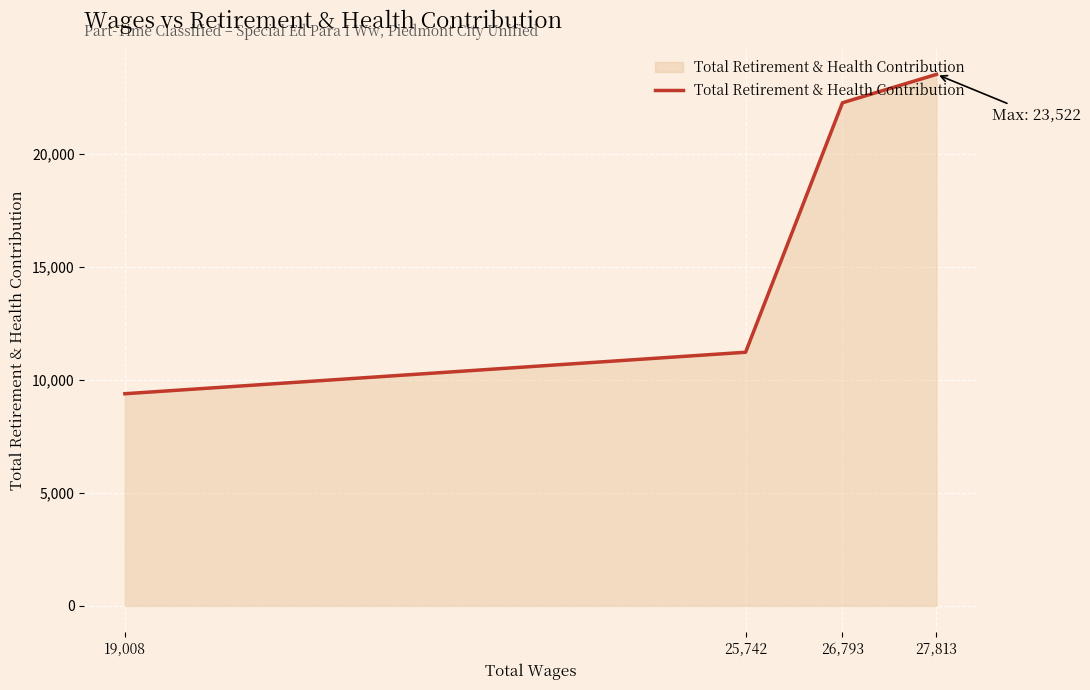

List the labels in order of value, smallest first.

19,008, 25,742, 26,793, 27,813